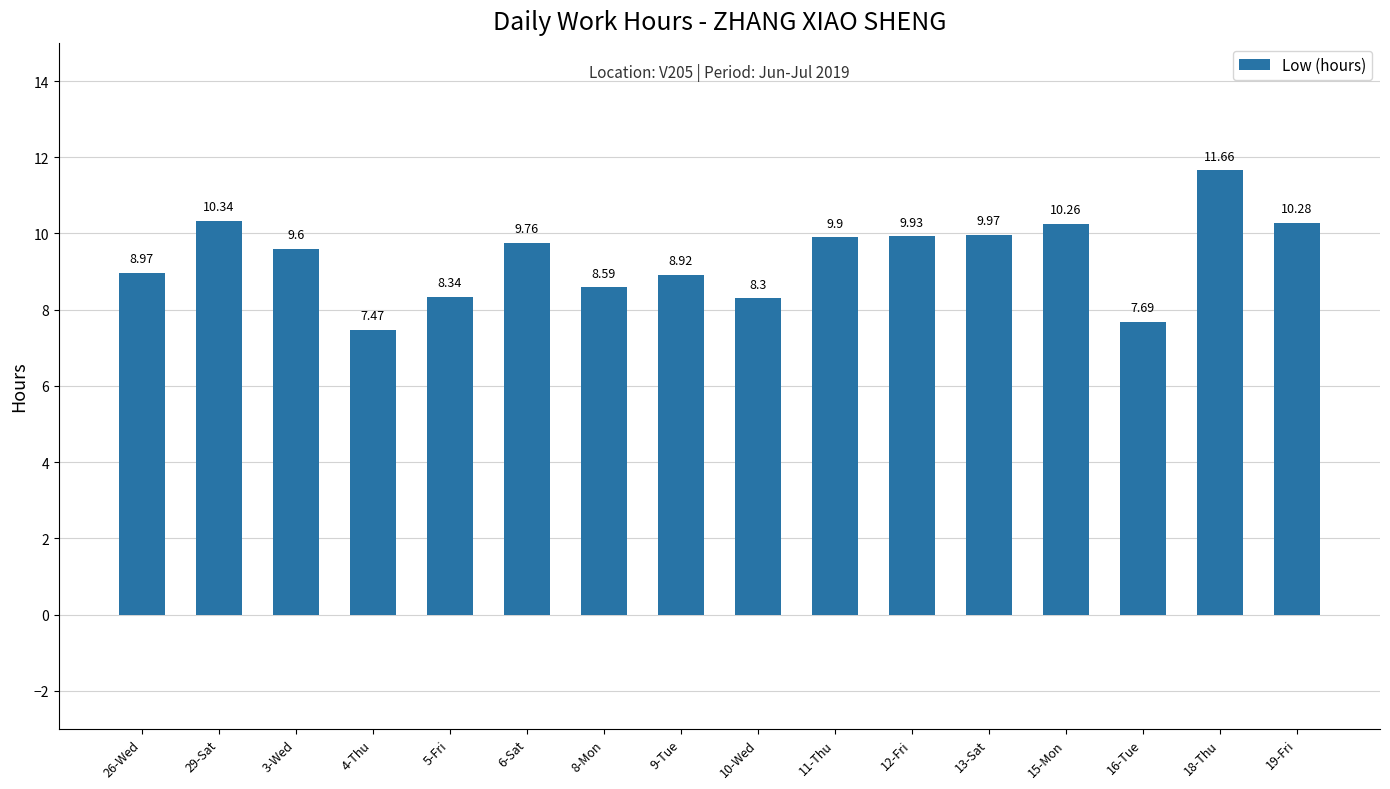

What is the difference between the maximum and second lowest values?

4.0